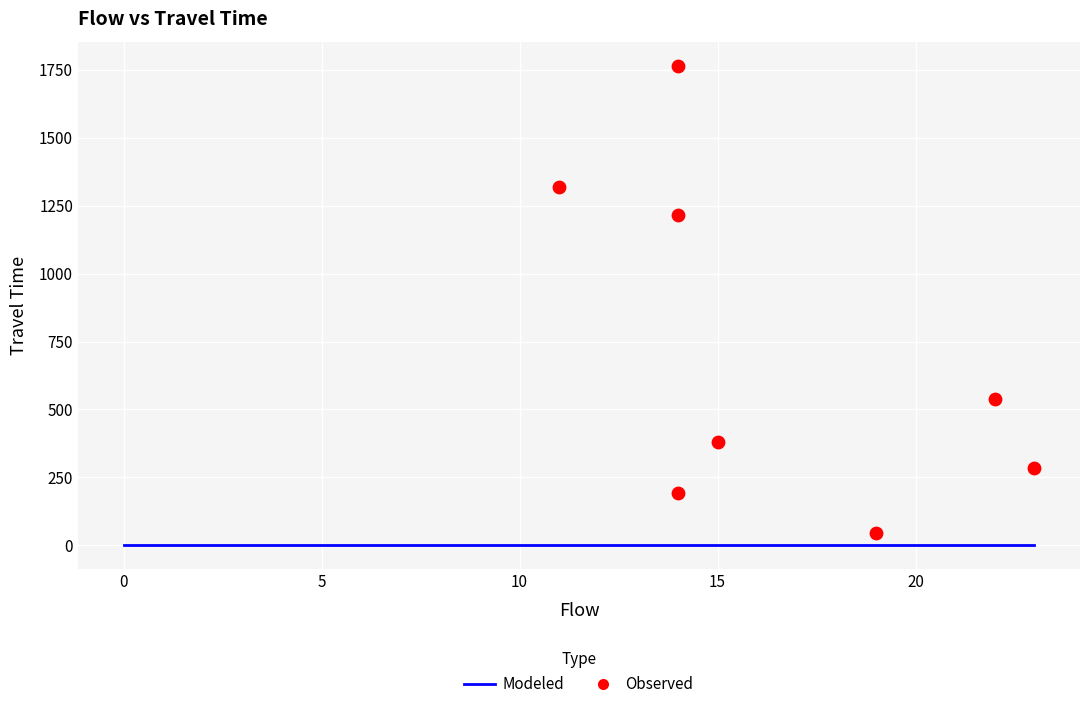

What Y value in the scatter plot is closest to 906?

1217